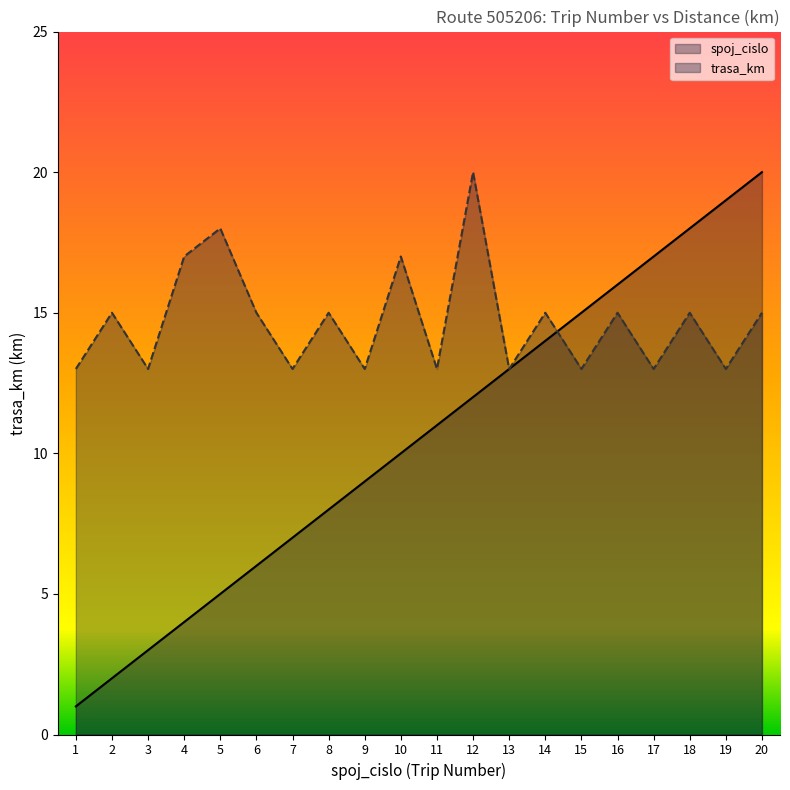

After their last crossing, which series has the higher values: trasa_km or spoj_cislo?

spoj_cislo